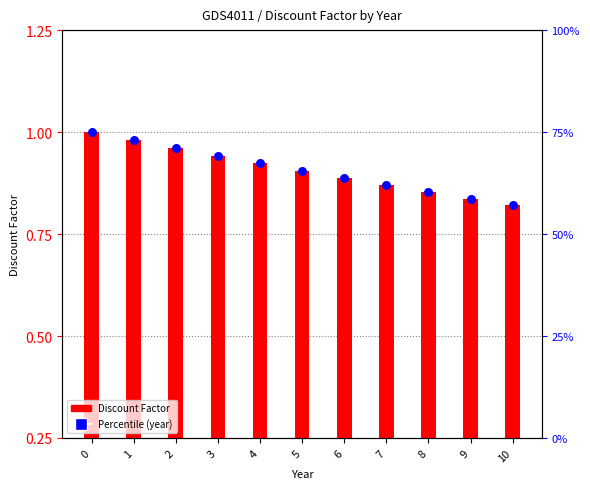

At how many categories does at least one series exceed 0?

11